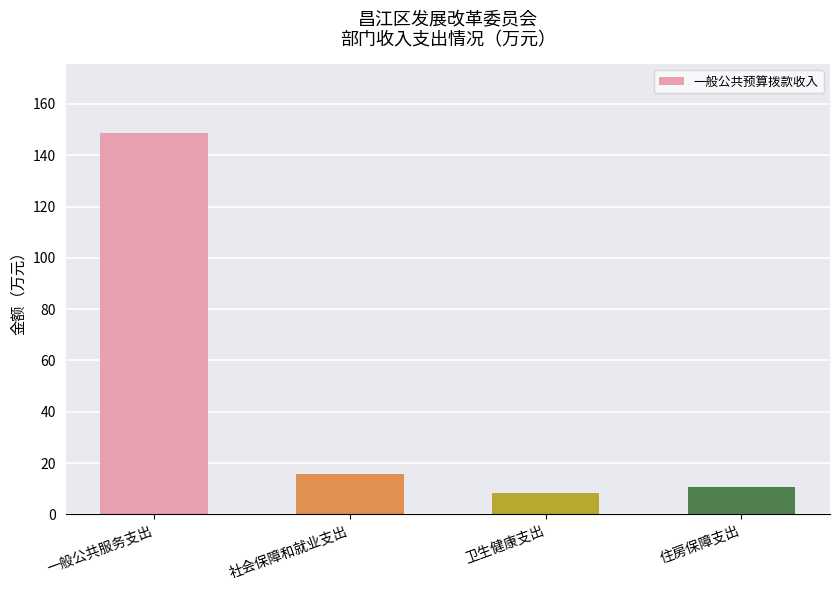

At which category does the chart reach its minimum across all series?

卫生健康支出